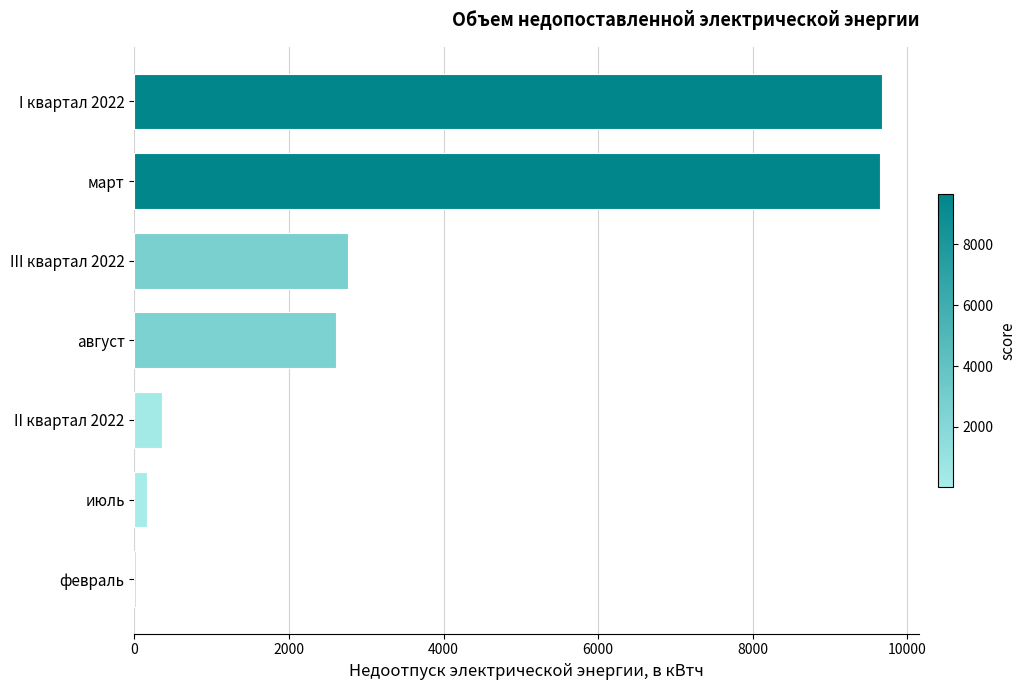

True or false: the data shows 2602.0 at август.

True